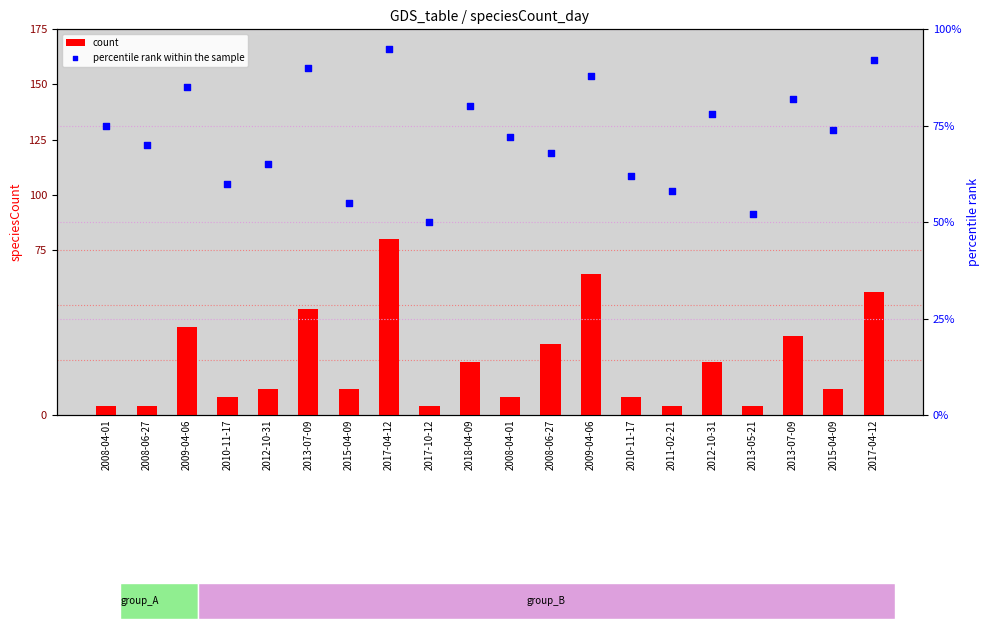

Is the value of percentile rank within the sample at 2008-04-01 greater than the value of count at 2017-04-12?

Yes